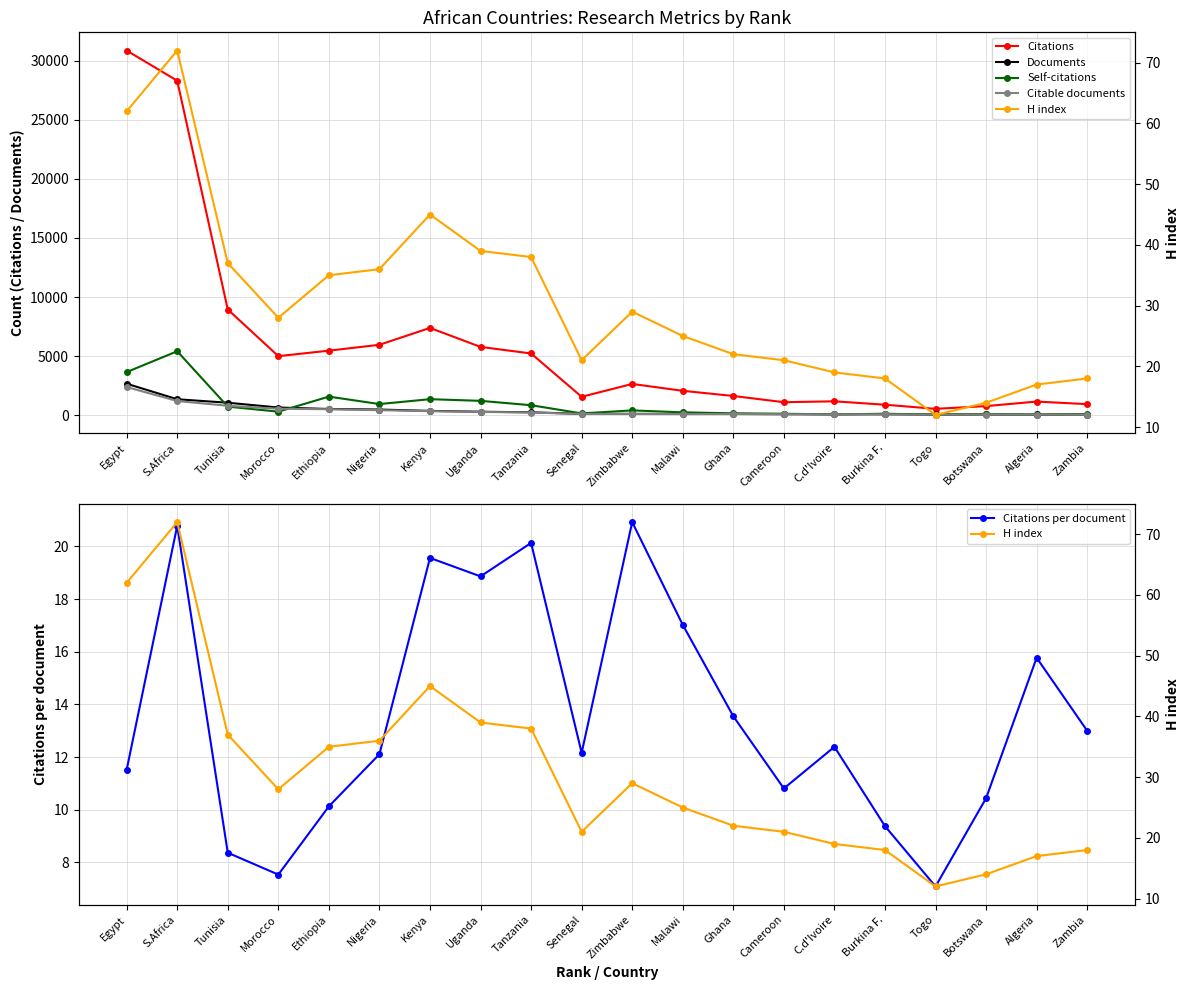

At which label does Documents first exceed 129?

Egypt